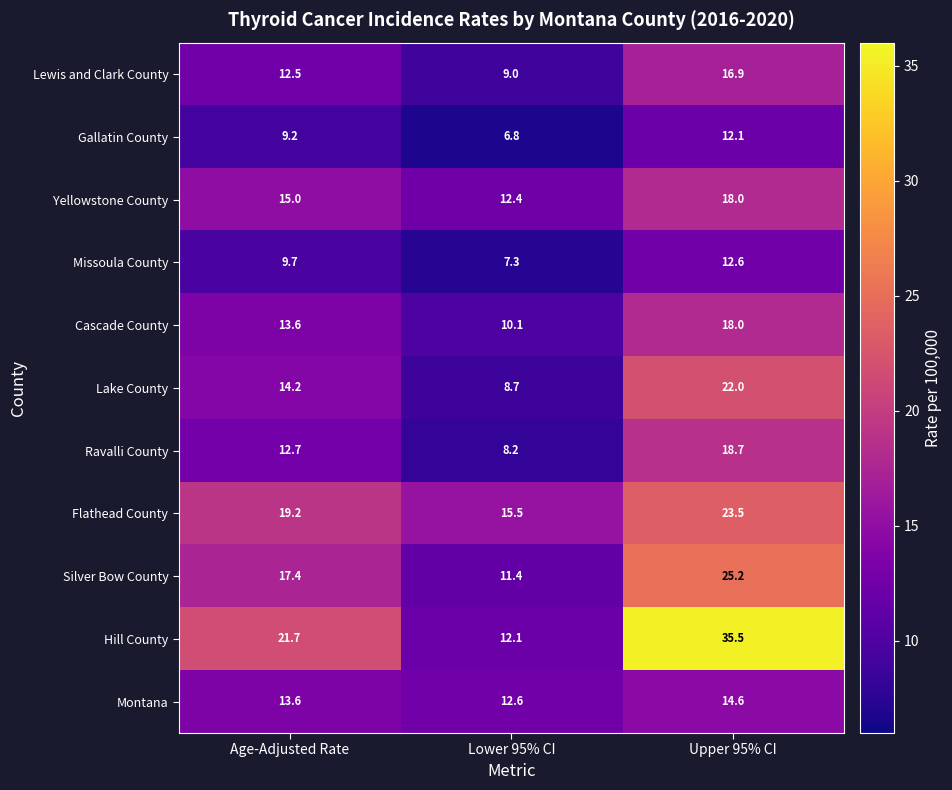

Between Lower 95% CI and Upper 95% CI, which series saw the biggest shift?

Hill County